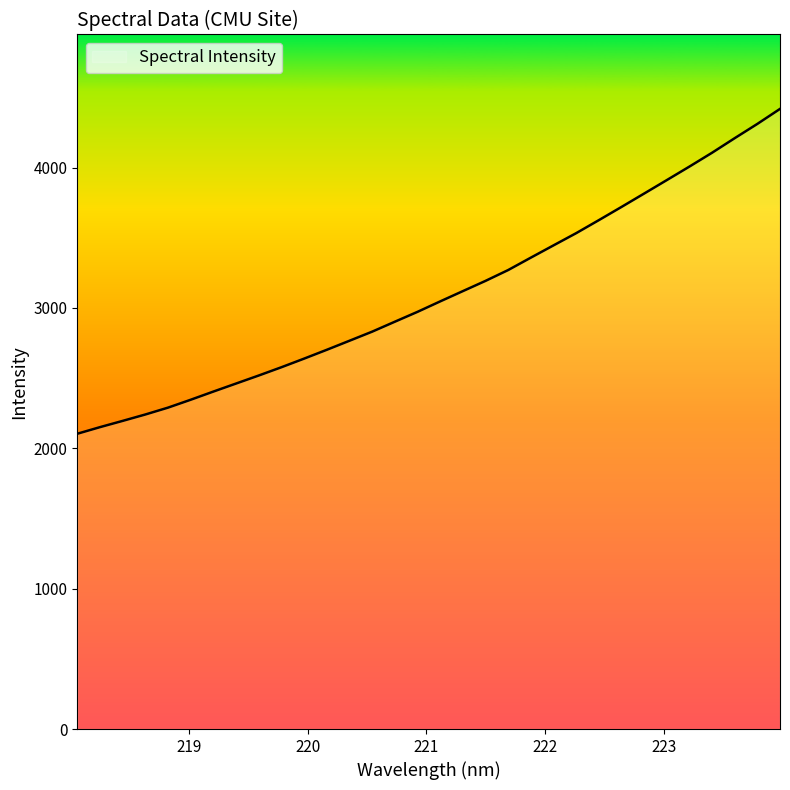

How many values exceed 3047?

16